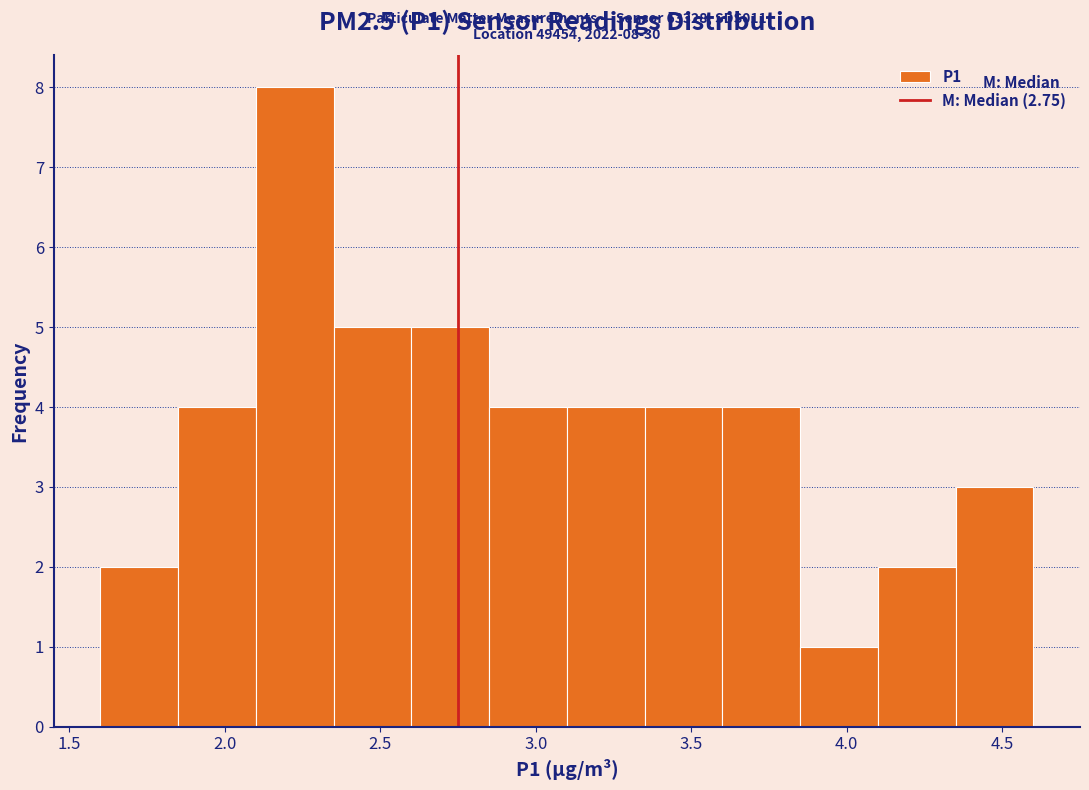

Which range on the x-axis has the tallest bar?

2.10 to 2.35